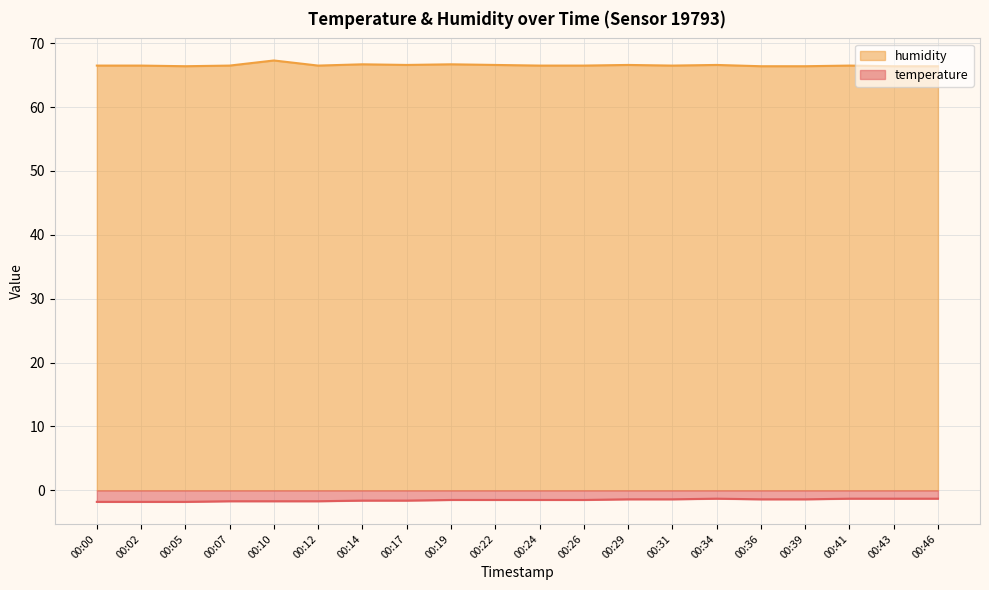

What is the sum of all humidity values?

1331.1